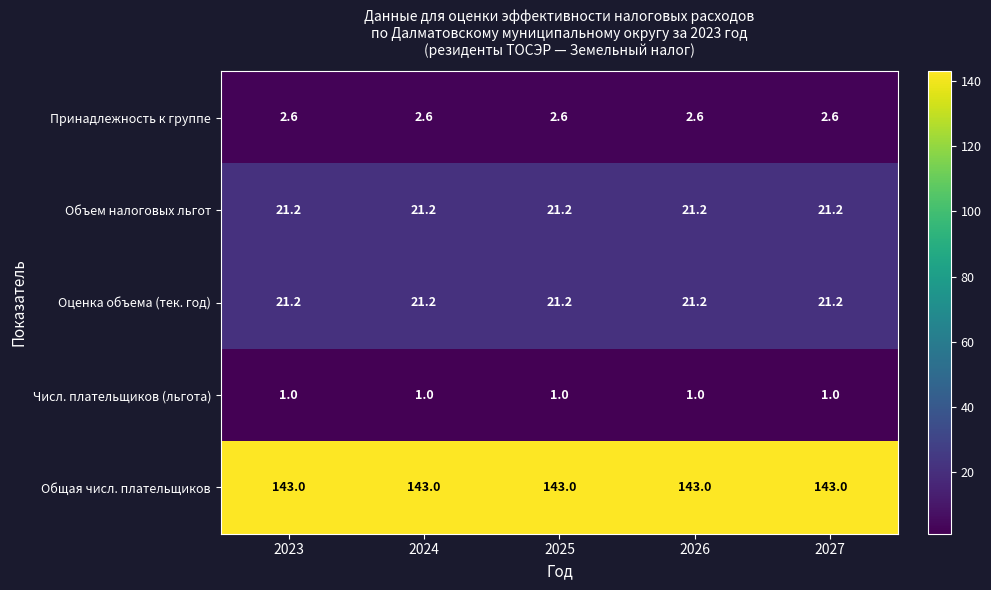

How many categories are shown in the chart?

5